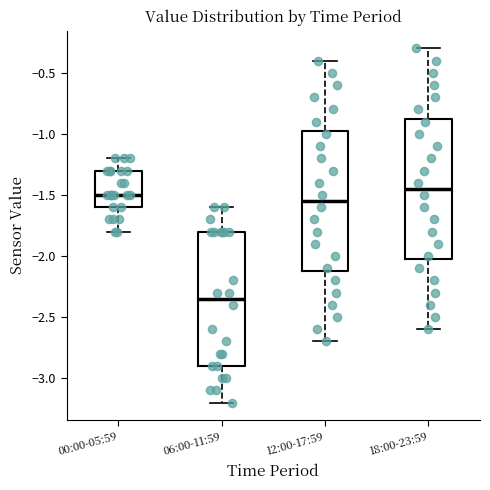

Reading left to right, read every box against the y-axis: the position of its median line, the range the box covers, and the ends of its whiskers. The values are not printed on the chart, so give them approximately, as read against the axis.

00:00-05:59: median -1.50, box -1.60 to -1.30, whiskers -1.80 to -1.20
06:00-11:59: median -2.35, box -2.90 to -1.80, whiskers -3.20 to -1.60
12:00-17:59: median -1.55, box -2.10 to -0.95, whiskers -2.70 to -0.40
18:00-23:59: median -1.45, box -2.00 to -0.85, whiskers -2.60 to -0.30